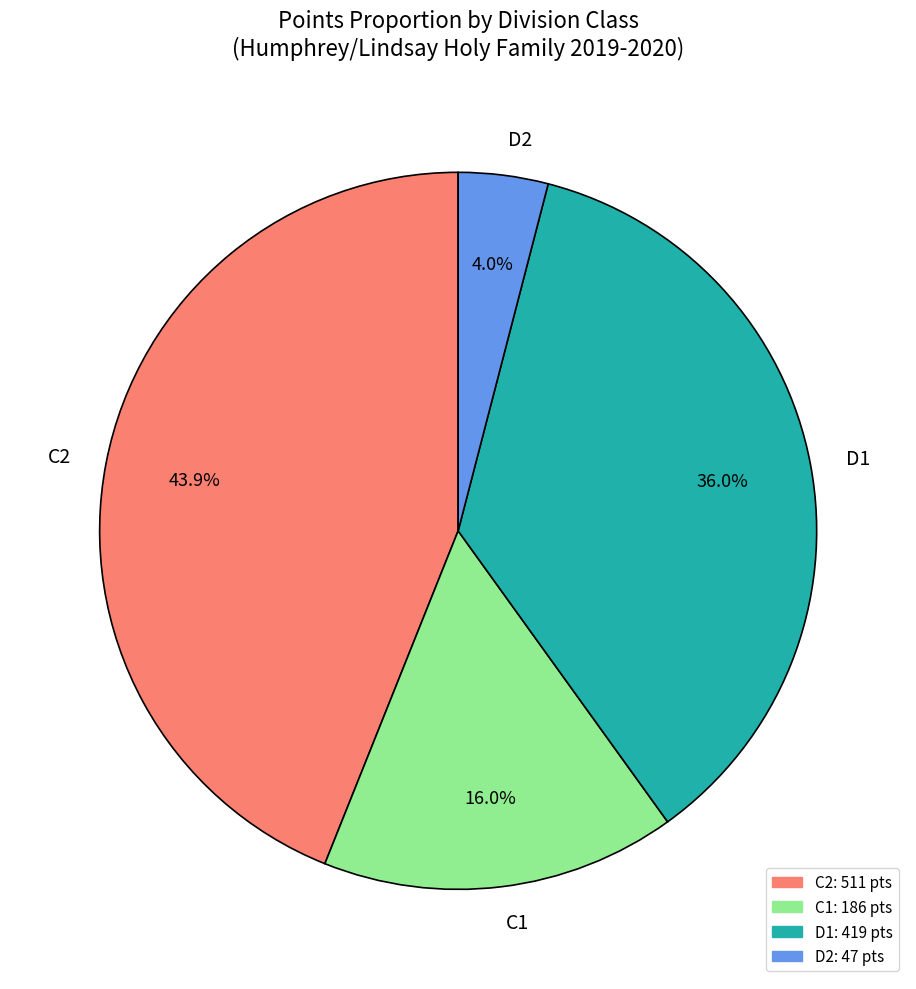

Is there any slice that represents more than half of the pie?

No